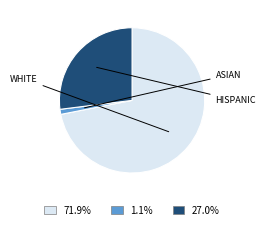

Is there any slice that represents more than half of the pie?

Yes